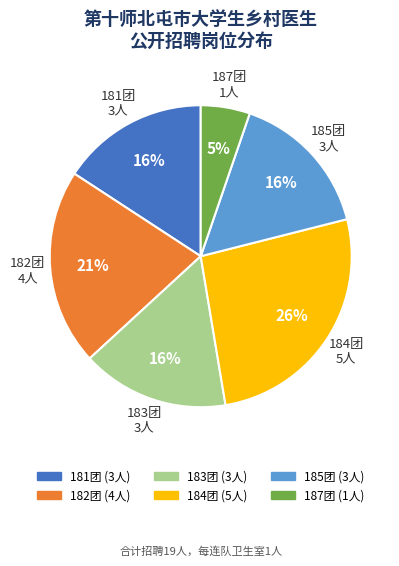

What percentage is the 184团 slice, to the nearest percent?

26%